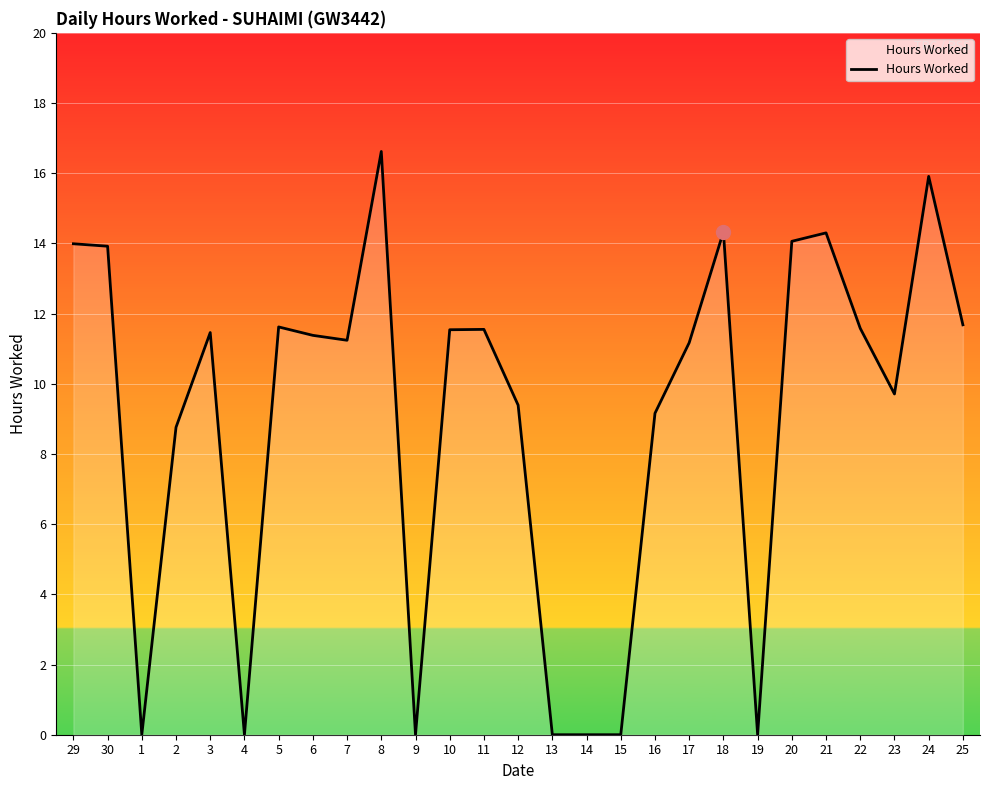

What is the average value?

9.0